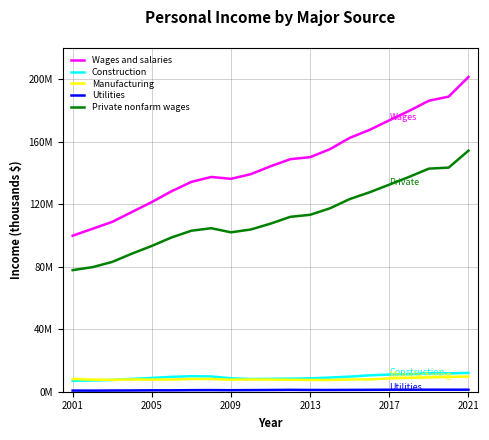

Does the chart display data point markers on the line(s)?

No